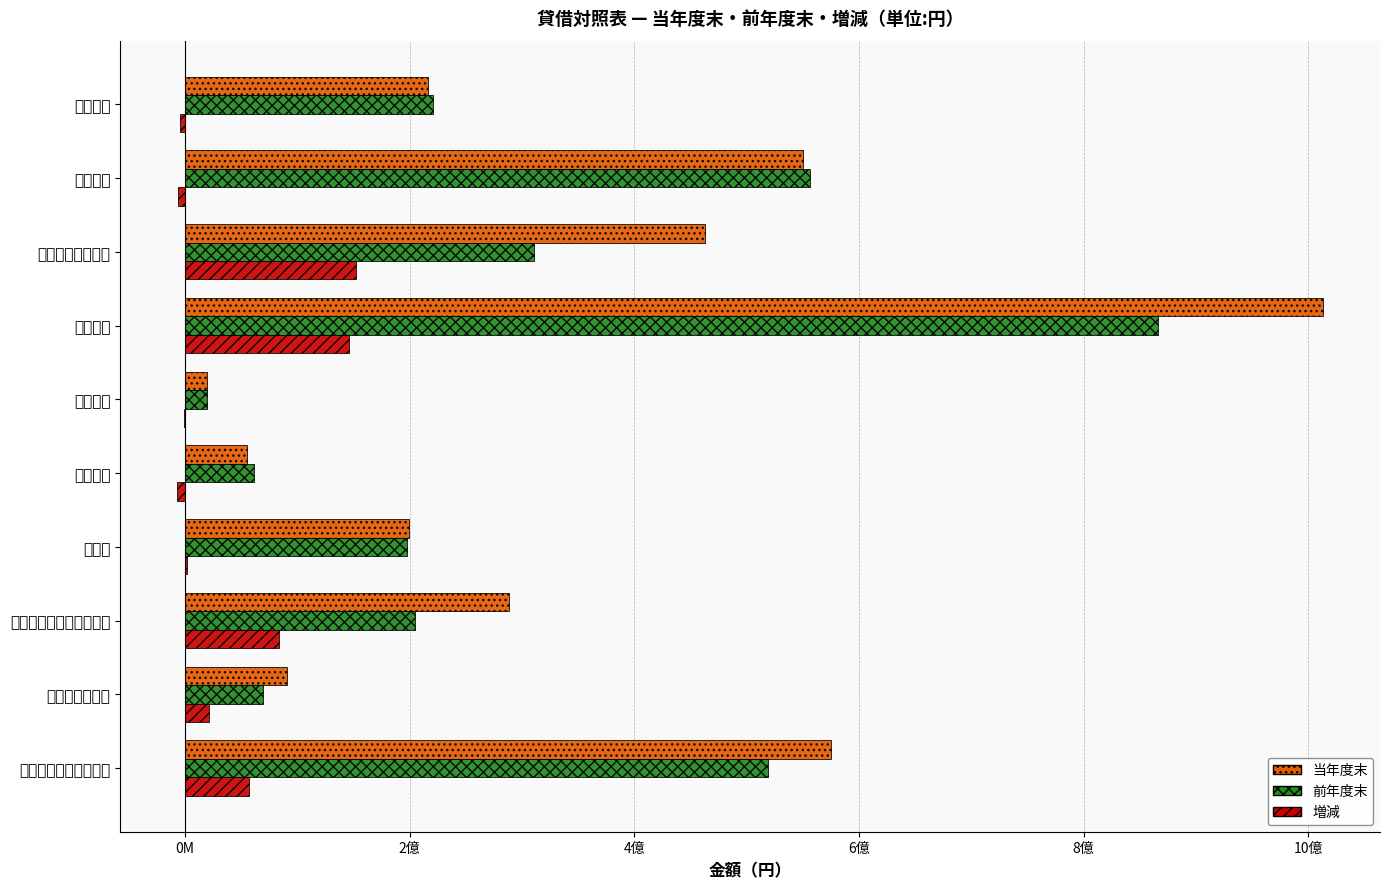

Reading right to left, transcribe all the data shown in this chart.

当年度末: 575482289	91150828	288525669	199575000	54910720	19168451	1012828165	463030377	549797788	215984792
前年度末: 518878824	69543399	204413407	197775000	61701120	19701274	866557309	310599253	555958056	220588009
増減: 56603465	21607429	84112262	1800000	-6790400	-532823	146270856	152431124	-6160268	-4603217